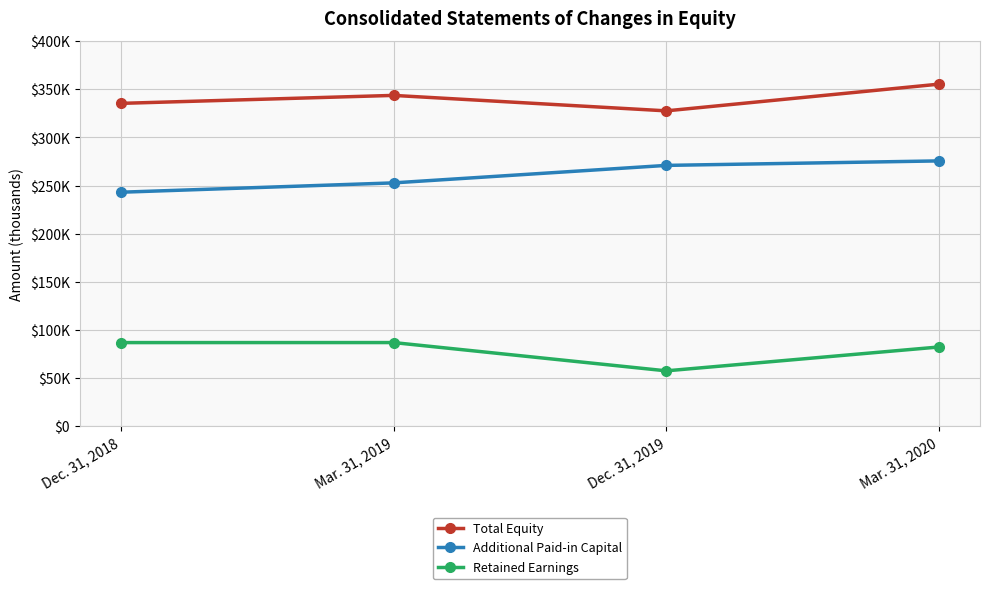

What is the difference between the maximum and minimum values in the Additional Paid-in Capital series?

32521